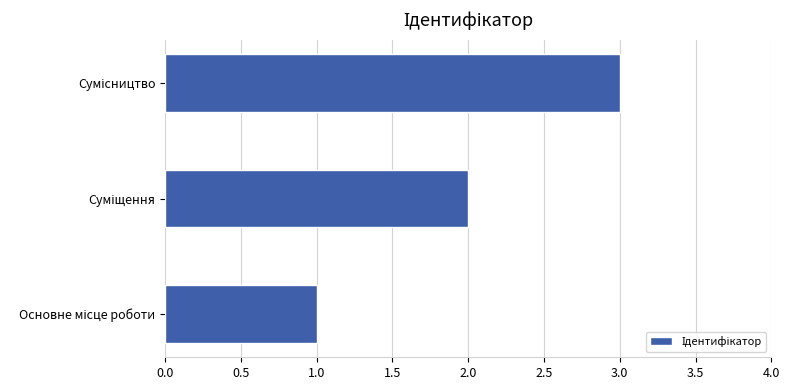

What is the maximum value shown in the chart?

3